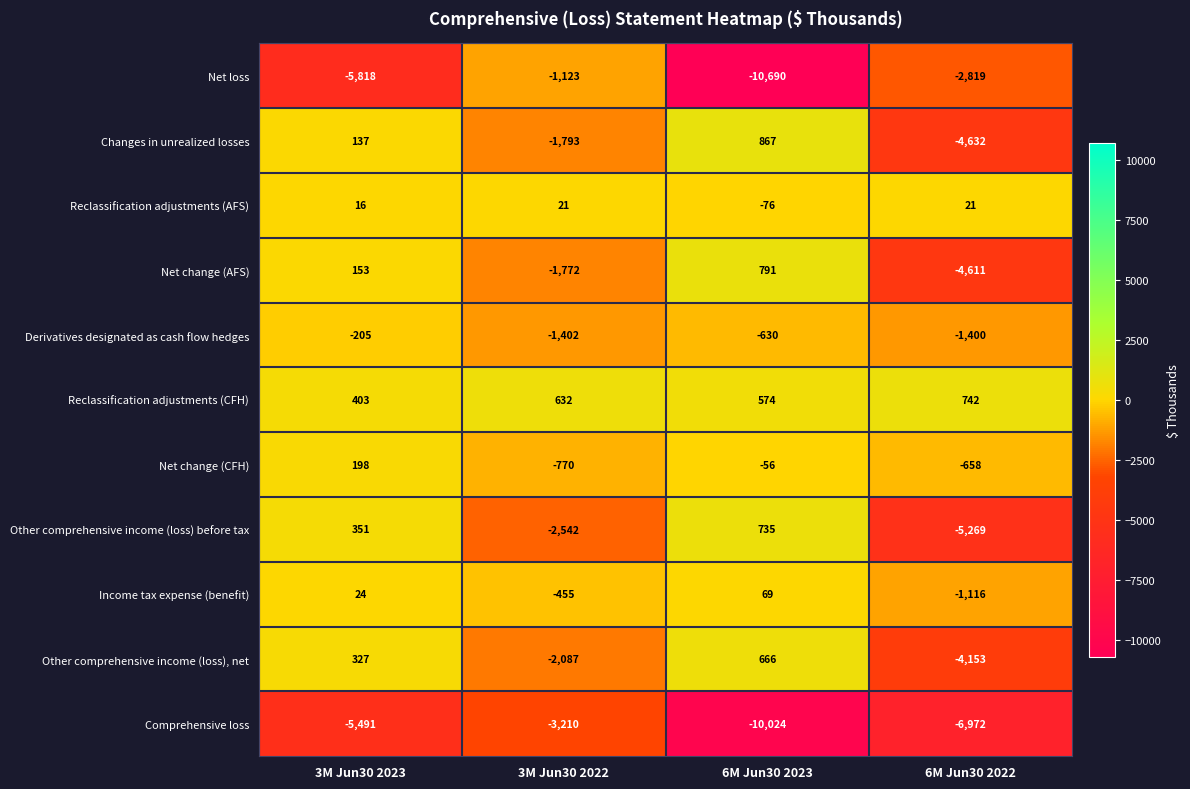

True or false: Derivatives designated as cash flow hedges has a value of -630 at 6M Jun30 2023.

True